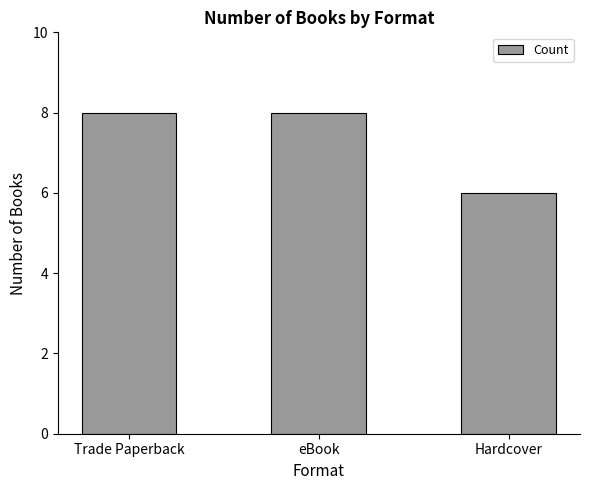

The value at Hardcover is 6. True or false?

True